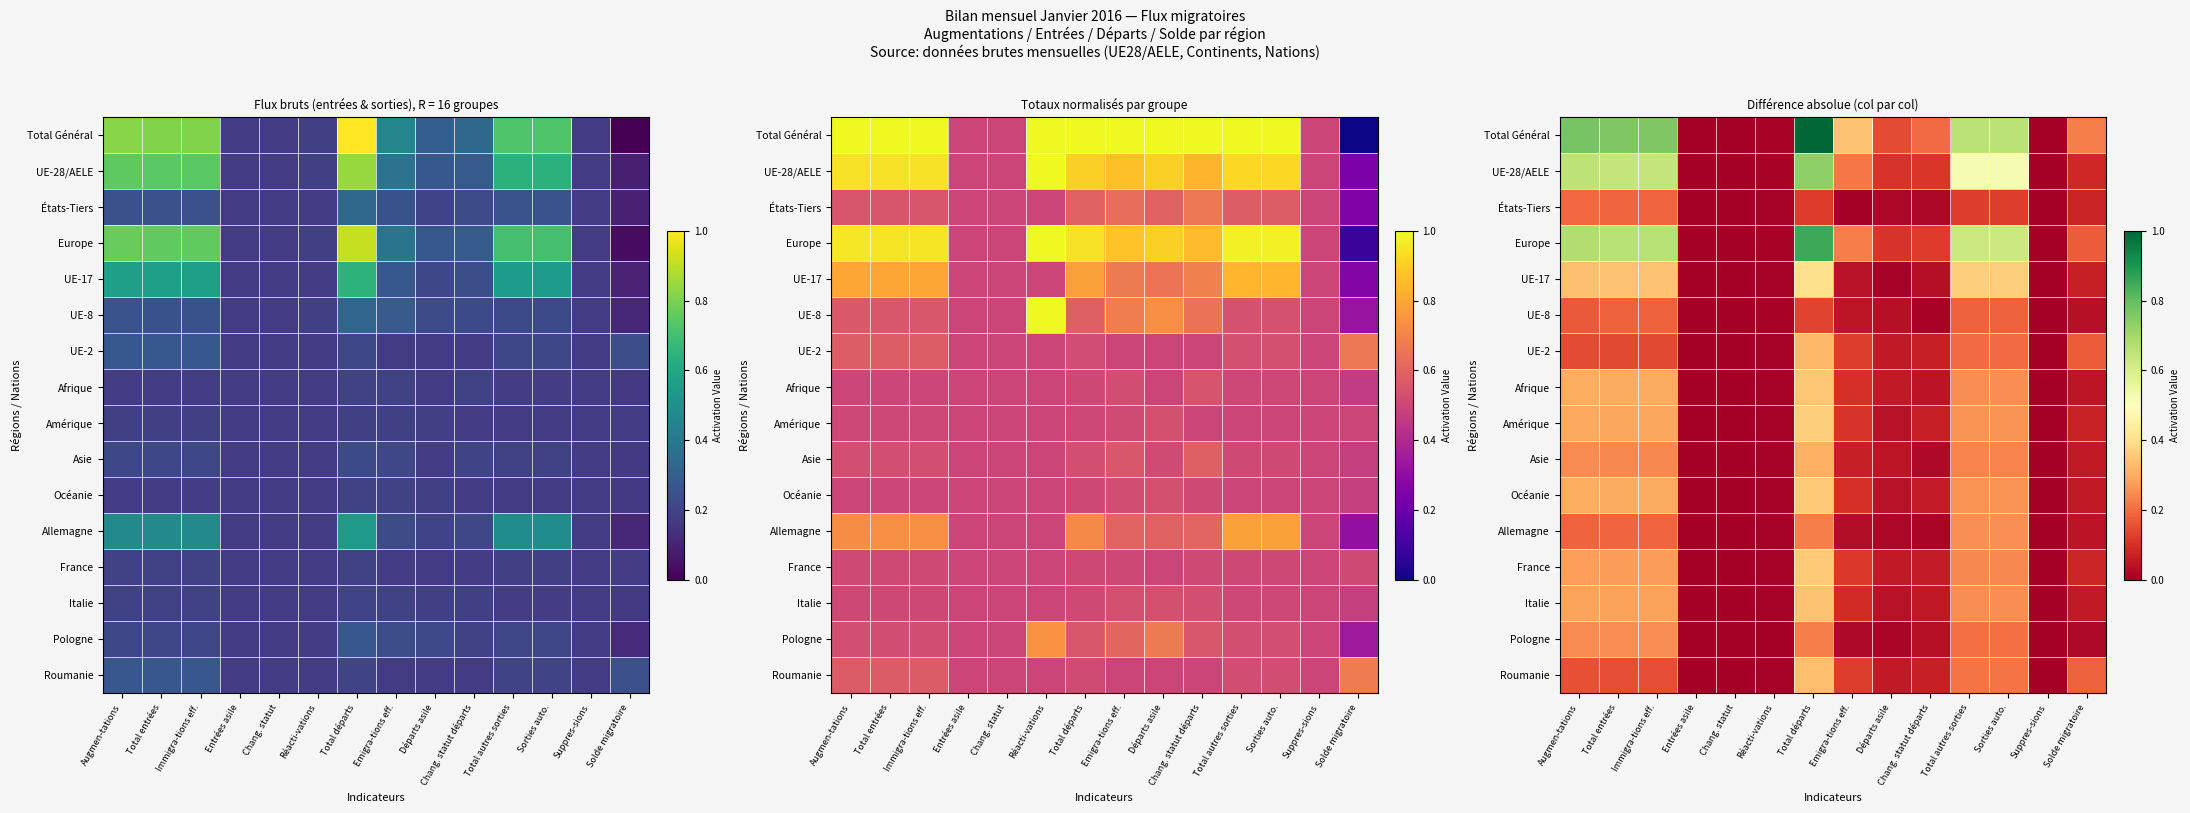

At Départs asile, list the series in order from largest to smallest.

Total Général, UE-28/AELE, Europe, UE-2, Afrique, France, Roumanie, Asie, Amérique, Océanie, Italie, UE-8, États-Tiers, Allemagne, Pologne, UE-17